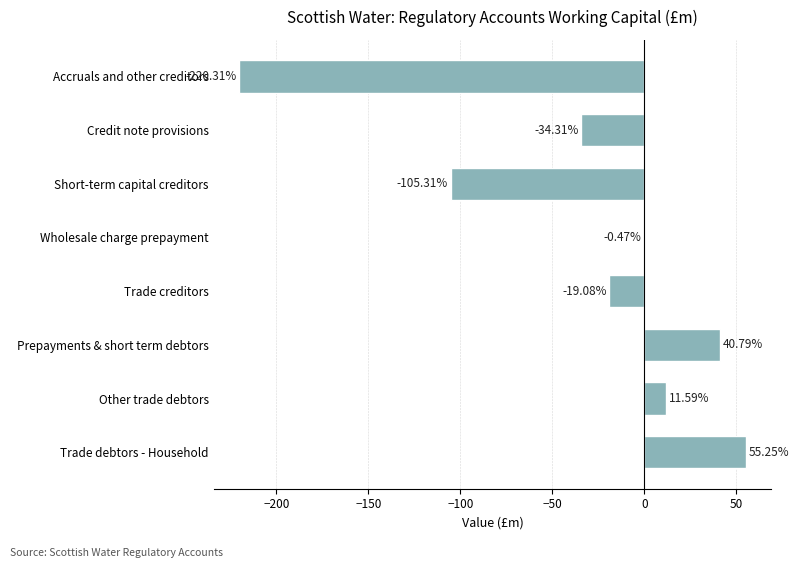

At which label is the value closest to -82?

Short-term capital creditors